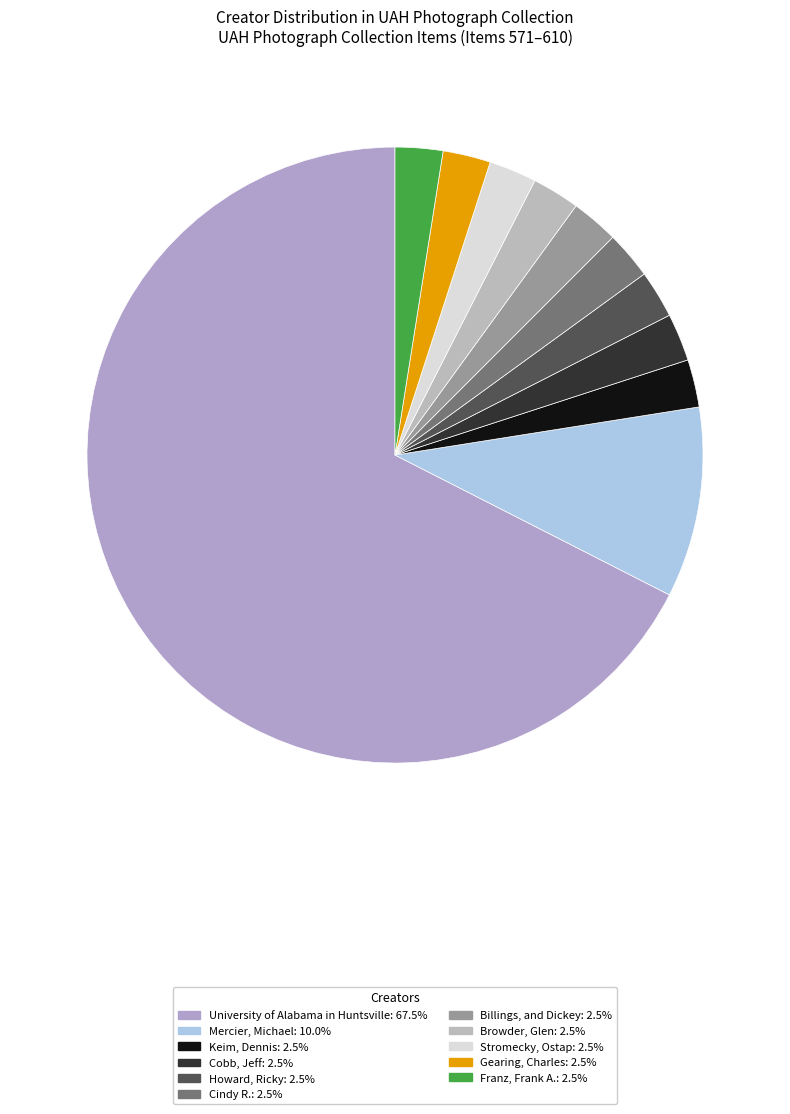

How many slices are in this pie chart?

11